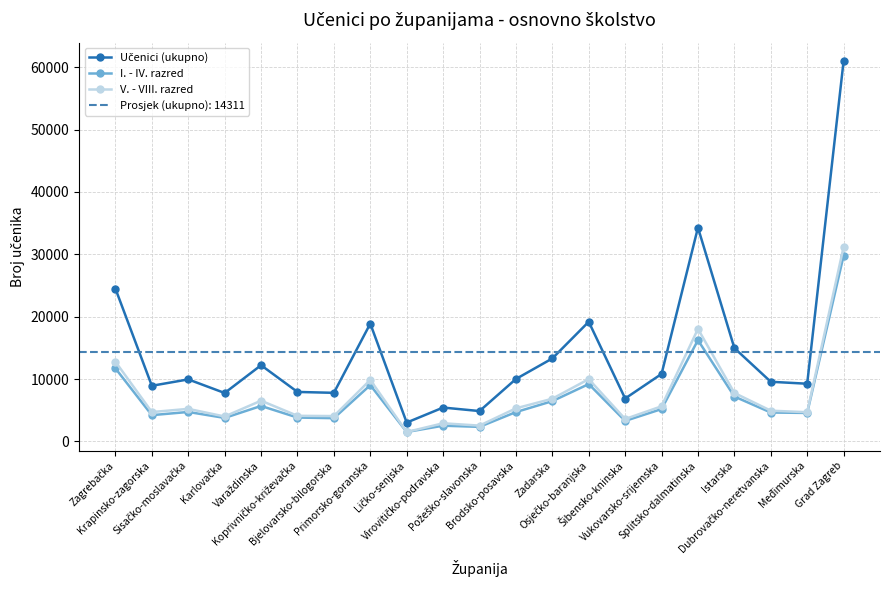

What is the spread (max minus min) of values at Splitsko-dalmatinska?

18045